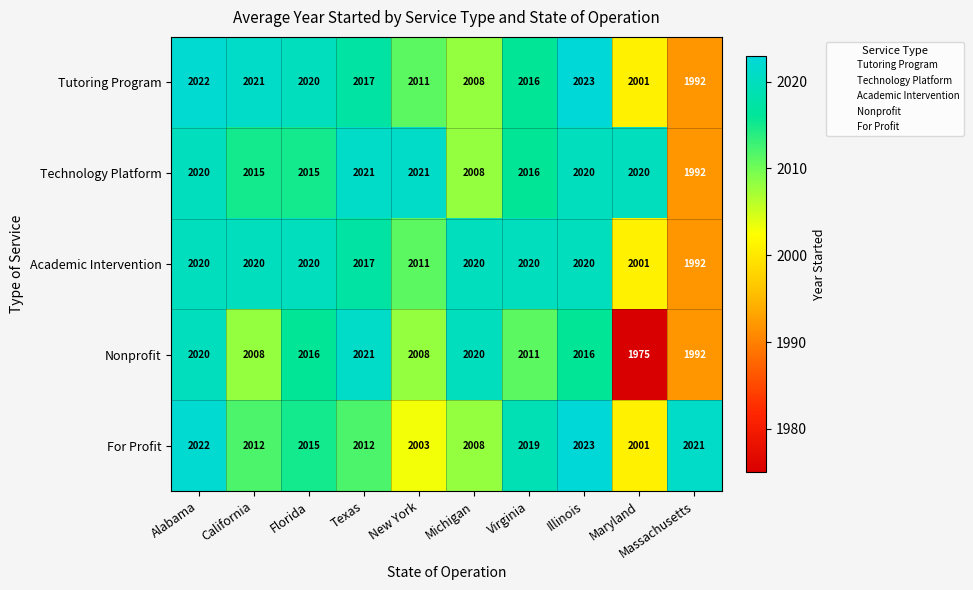

What value does the Technology Platform series have at Massachusetts?

1992